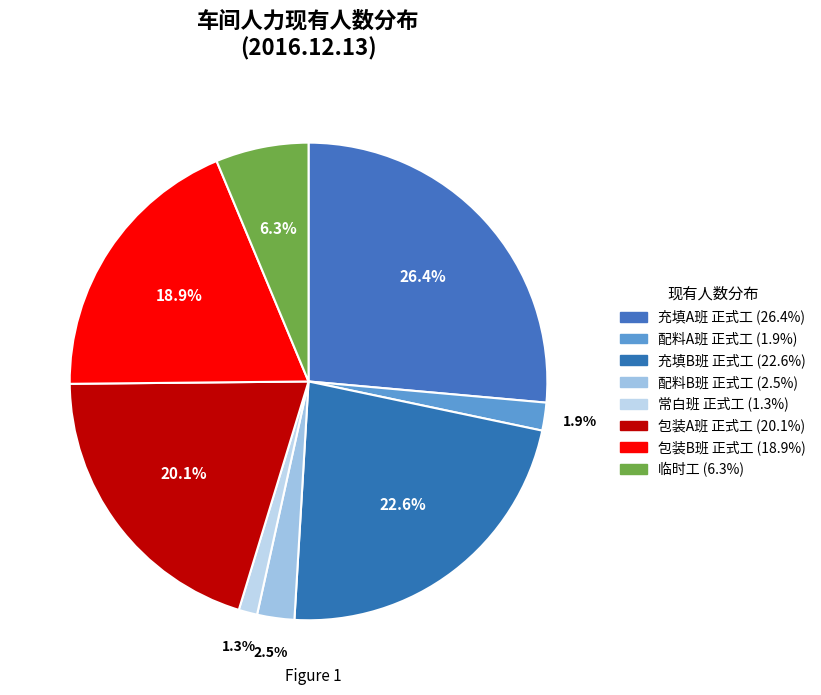

Count the number of slices in the pie.

8